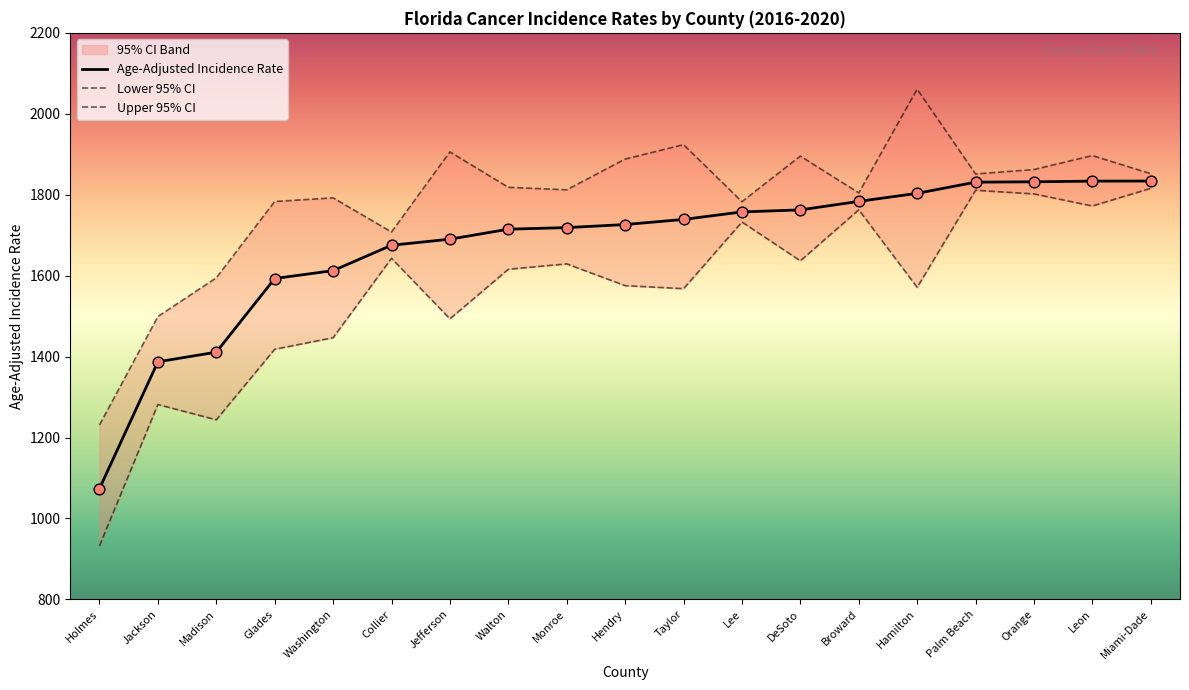

At which category is the sum across all series the highest?

Leon